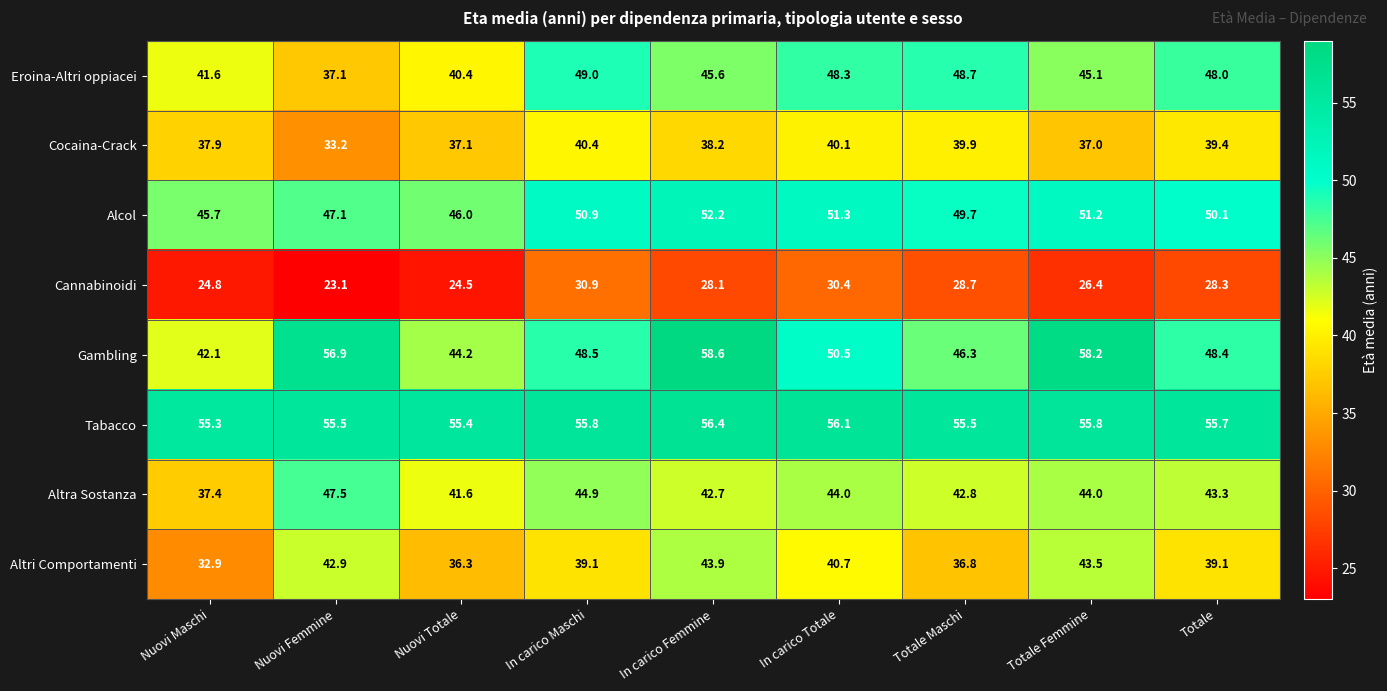

What is the sum of the Alcol values at In carico Maschi and In carico Femmine?

103.1